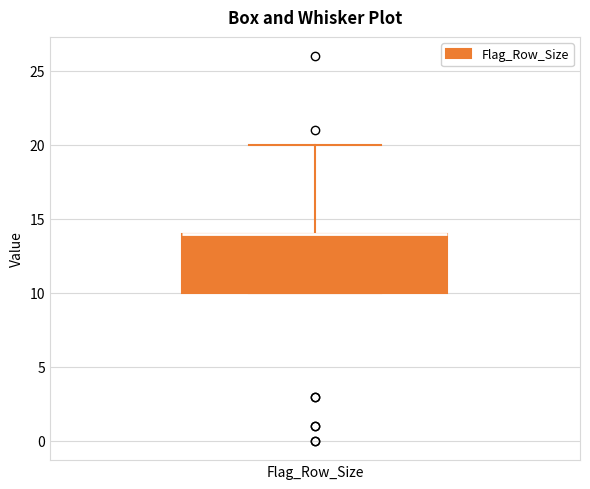

Where is the upper edge of the box for Flag_Row_Size on the y-axis? The values are not printed on the chart, so give them approximately, as read against the axis.

14